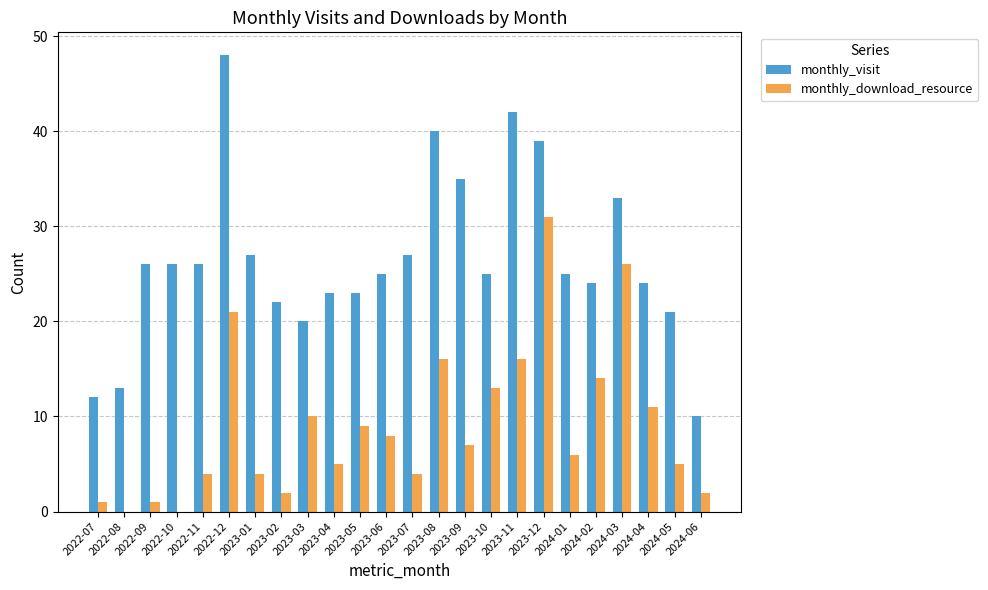

Reading left to right, transcribe all the data shown in this chart.

monthly_visit: 12	13	26	26	26	48	27	22	20	23	23	25	27	40	35	25	42	39	25	24	33	24	21	10
monthly_download_resource: 1	0	1	0	4	21	4	2	10	5	9	8	4	16	7	13	16	31	6	14	26	11	5	2